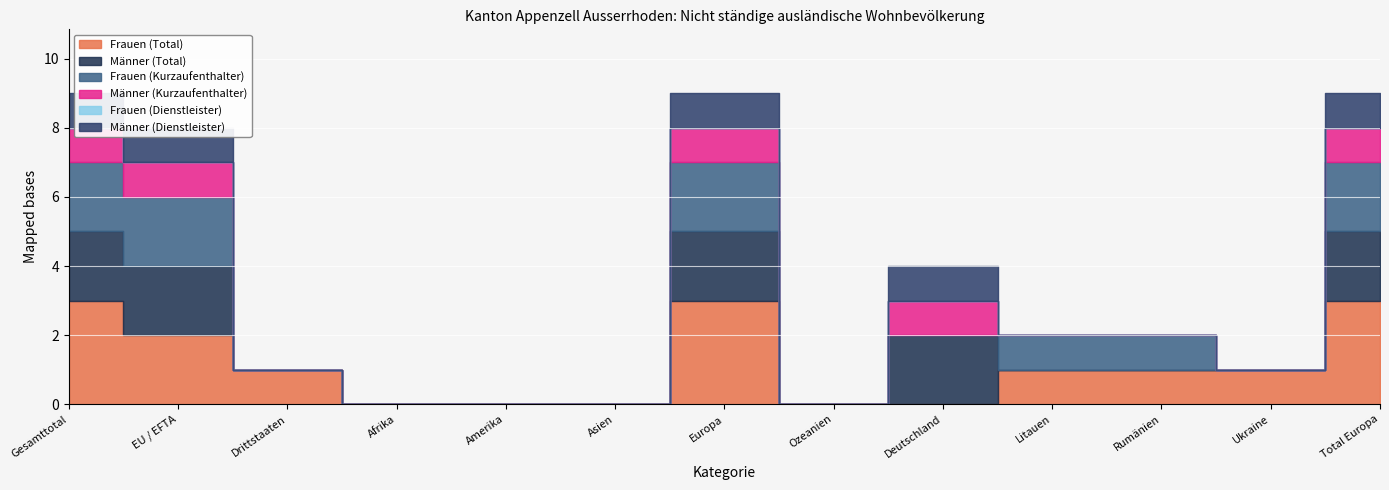

What are all the series names shown in the legend?

Frauen (Total), Männer (Total), Frauen (Kurzaufenthalter), Männer (Kurzaufenthalter), Frauen (Dienstleister), Männer (Dienstleister)